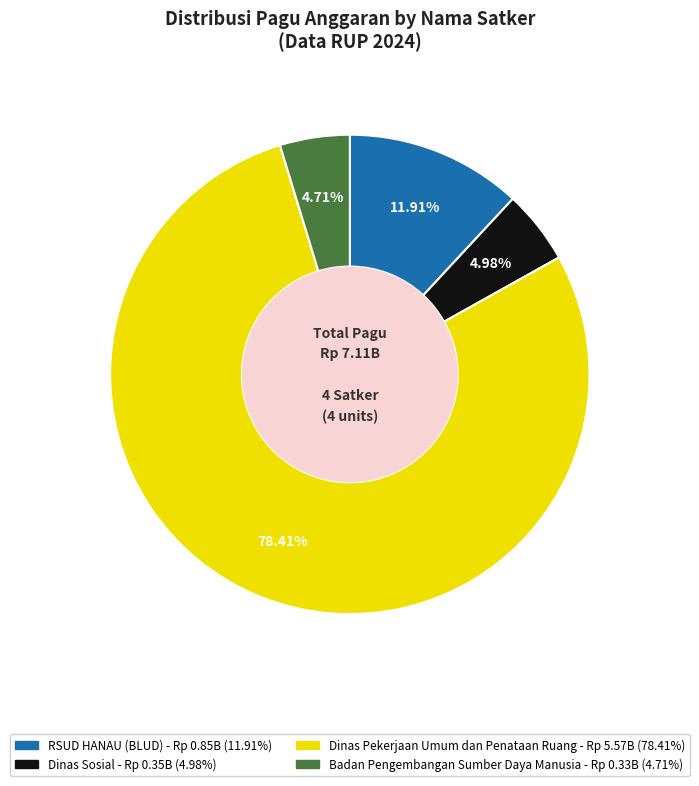

How many segments does this pie chart have?

4